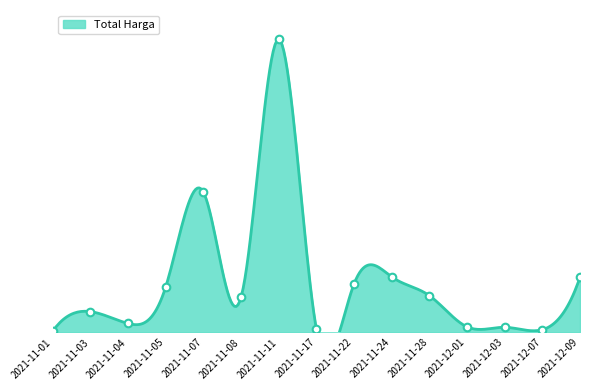

What is the ratio of the value at 2021-12-01 to the value at 2021-11-24?

0.1